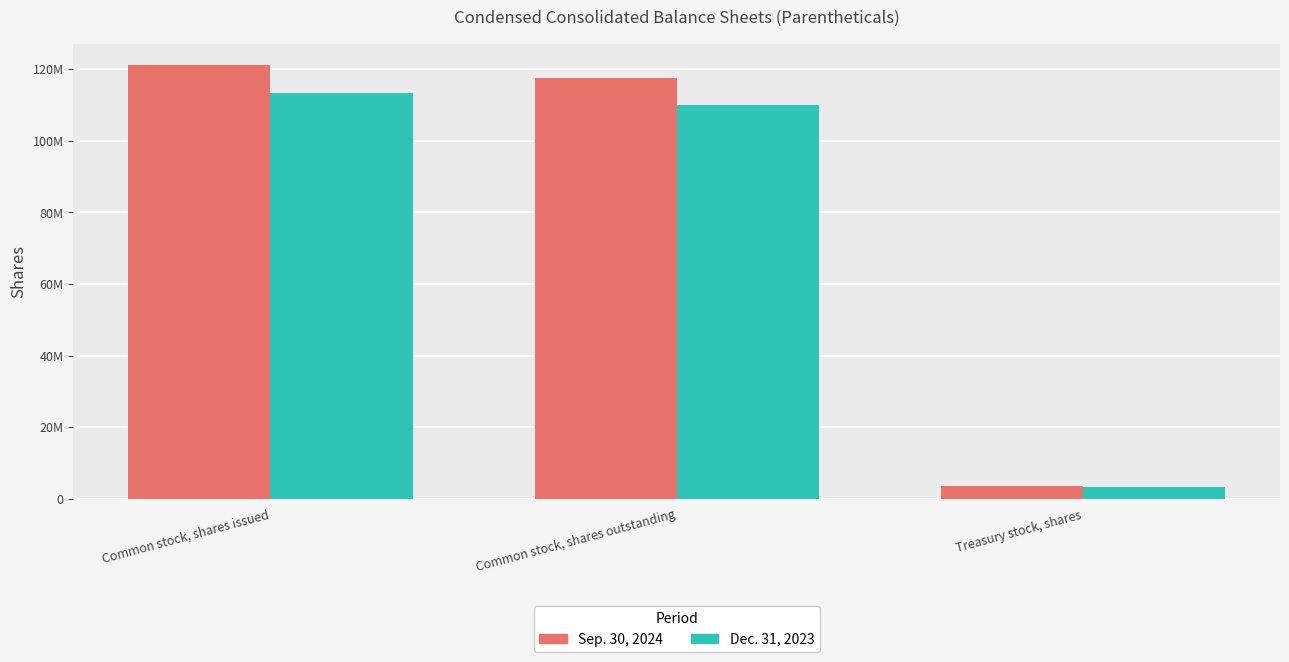

What is the total value across all series at Treasury stock, shares?

6946784